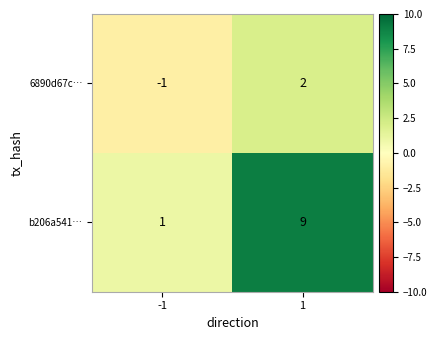

True or false: 6890d67c… has a value of -2 at -1.

False